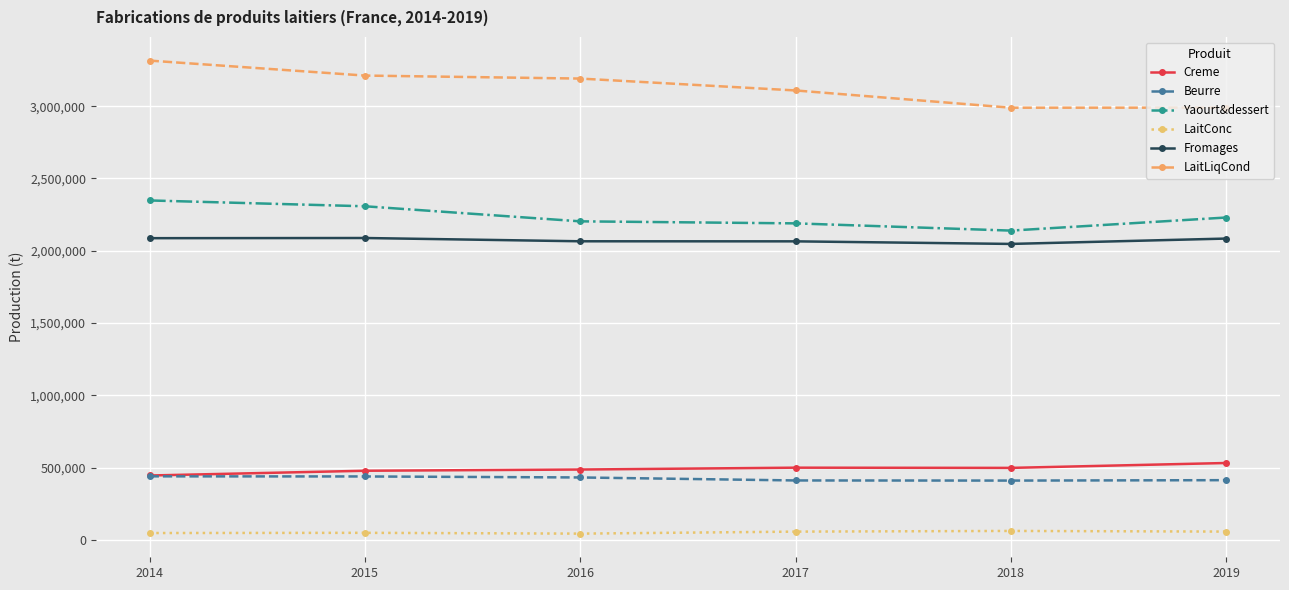

How many data points in Fromages are less than 2084307?

3